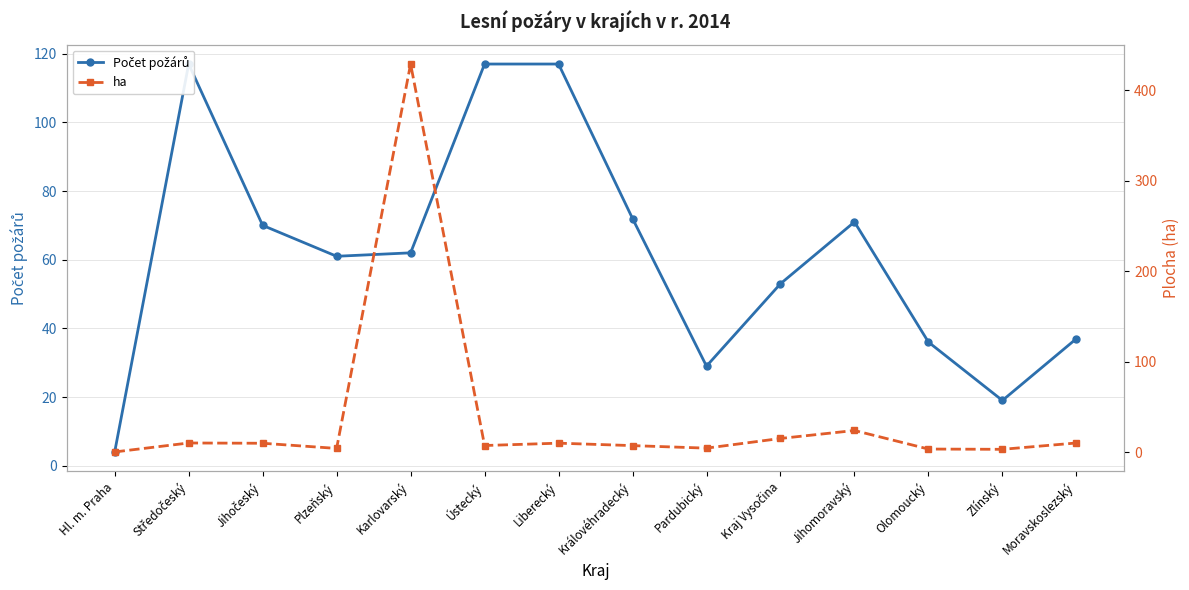

Is this an area chart (filled region under the line)?

No